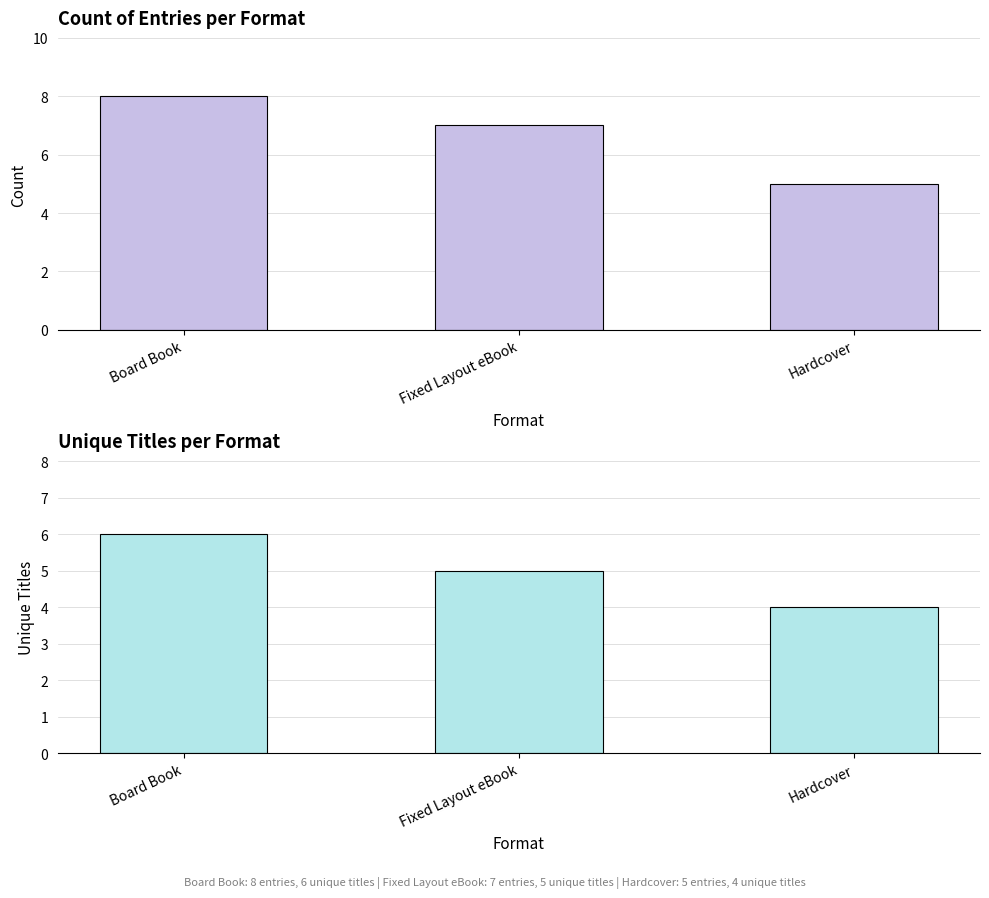

The value of Count at Fixed Layout eBook is 12. True or false?

False